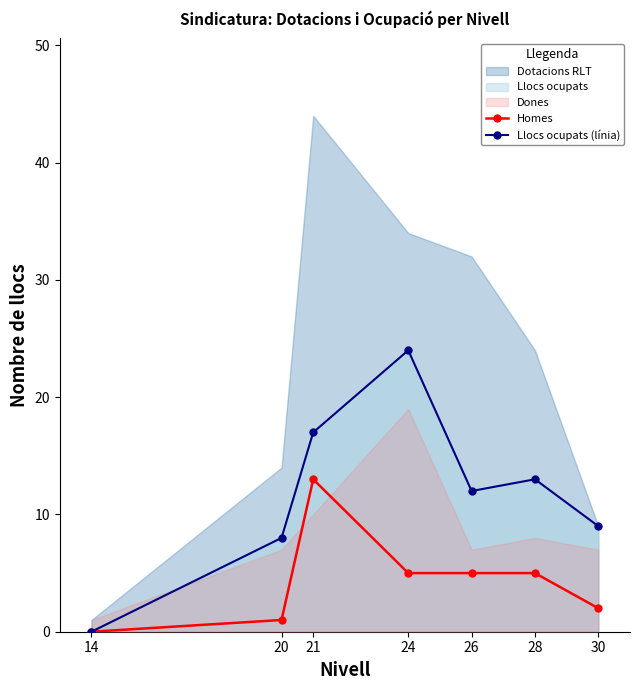

Which category has the lowest value in the Llocs ocupats (línia) series?

14